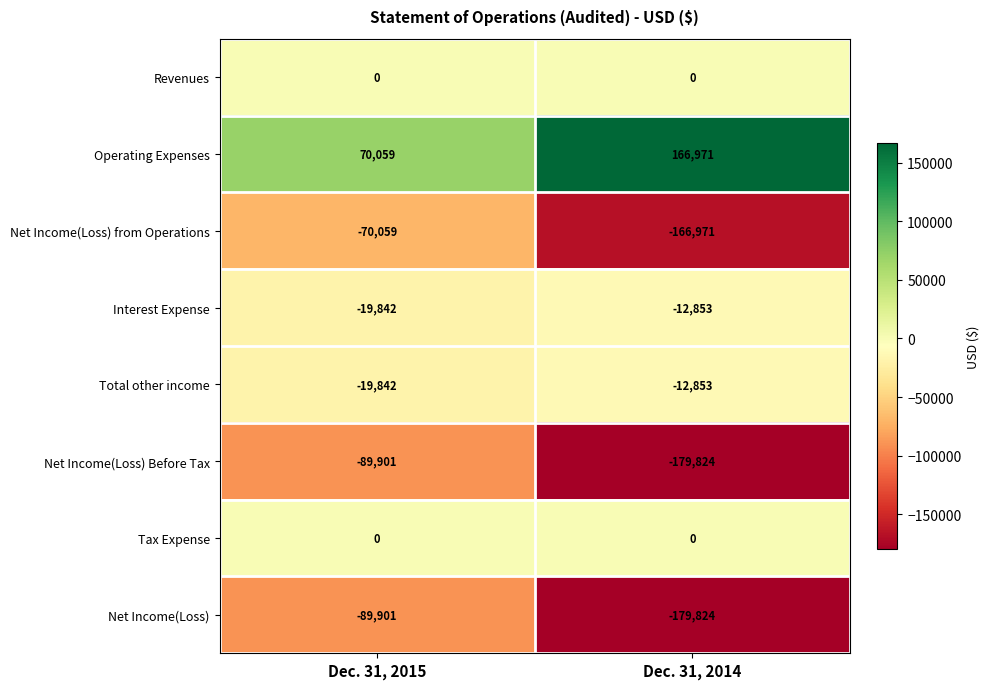

What is the total value across all series at Dec. 31, 2015?

-219486